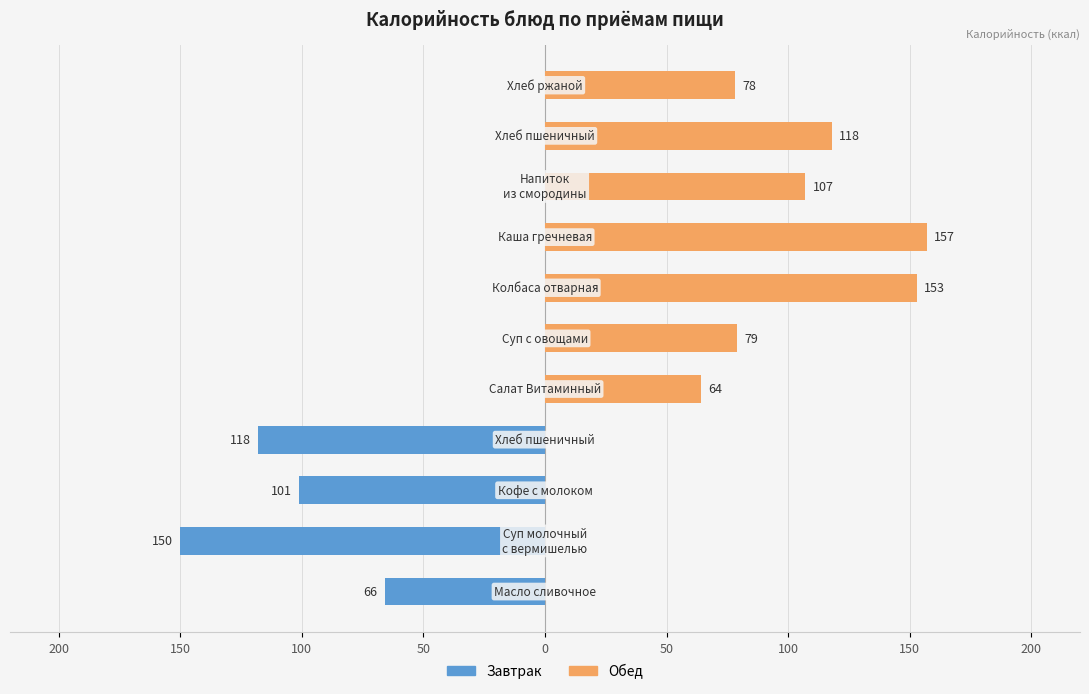

Is the value of Завтрак at 100 greater than the value of Обед at 50?

No